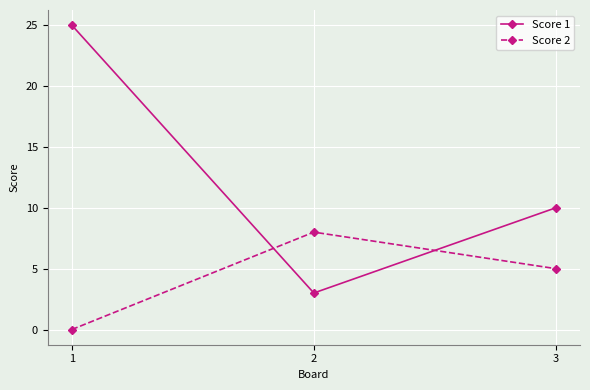

Which series has the widest spread of values?

Score 1